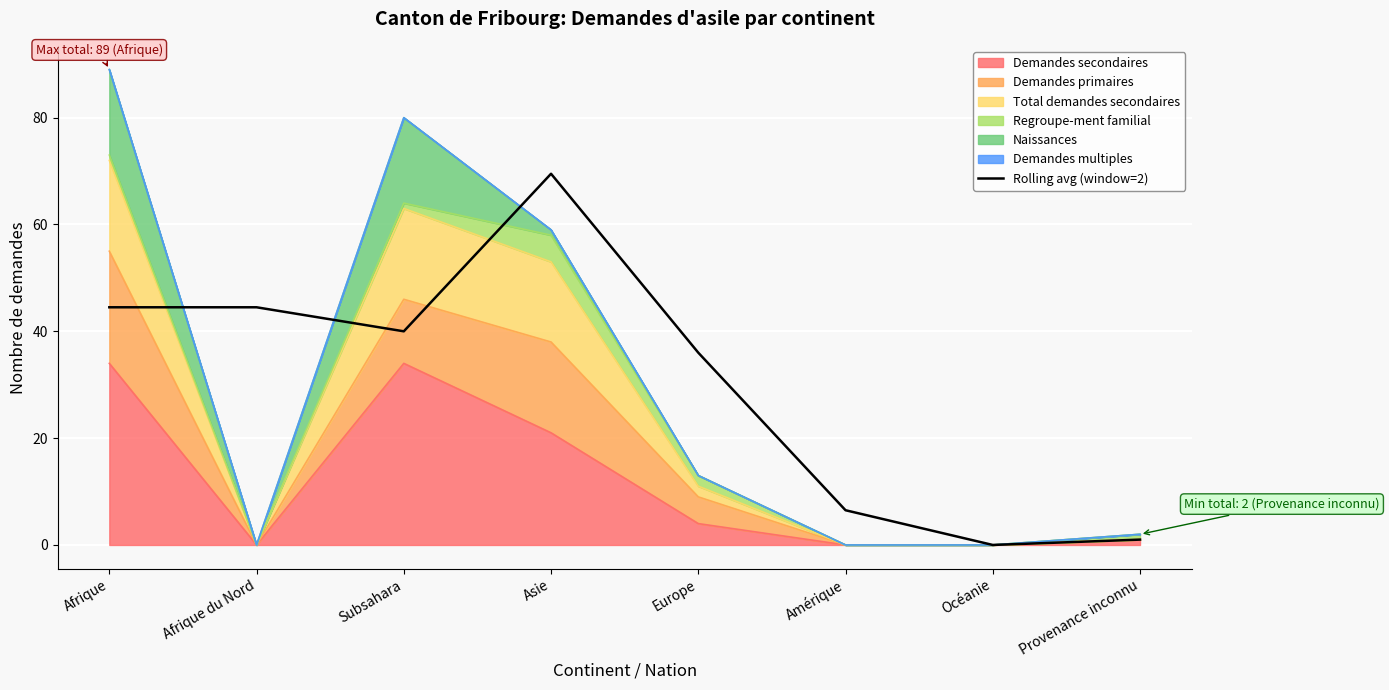

The chart shows a value of 4.0 at Amérique. True or false?

False